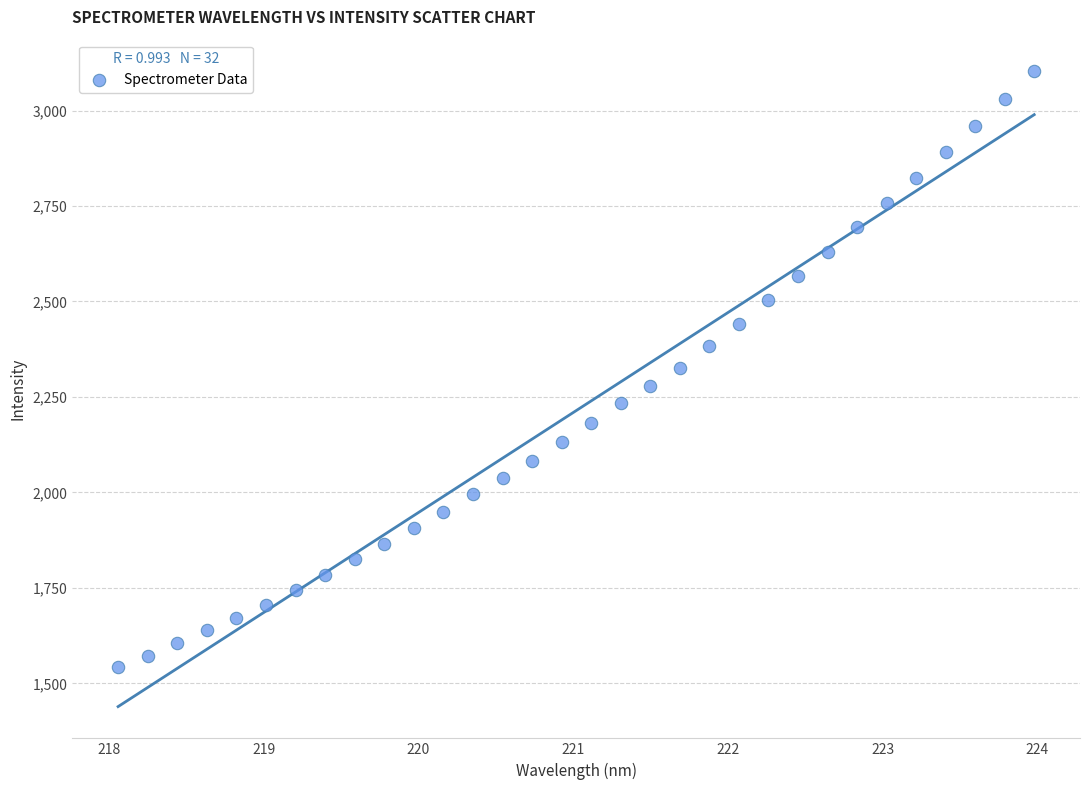

What is the range of X values (max minus min)?

5.9